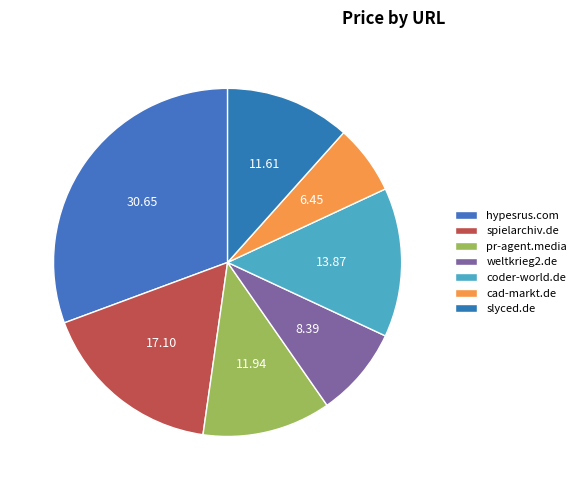

How many slices are in this pie chart?

7